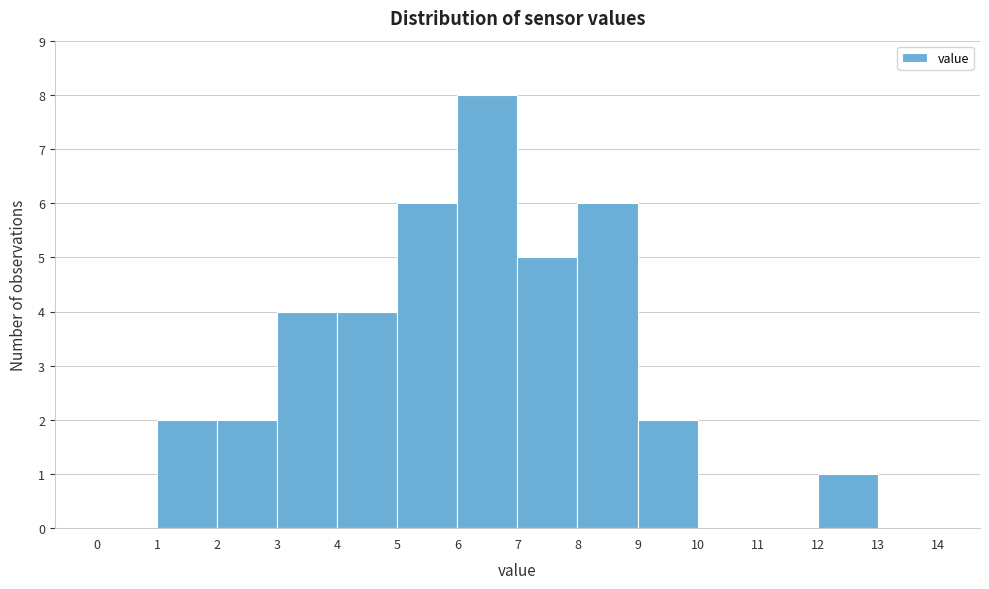

What is the height of the bar covering 8 to 9 on the x-axis? The values are not printed on the chart, so give them approximately, as read against the axis.

6